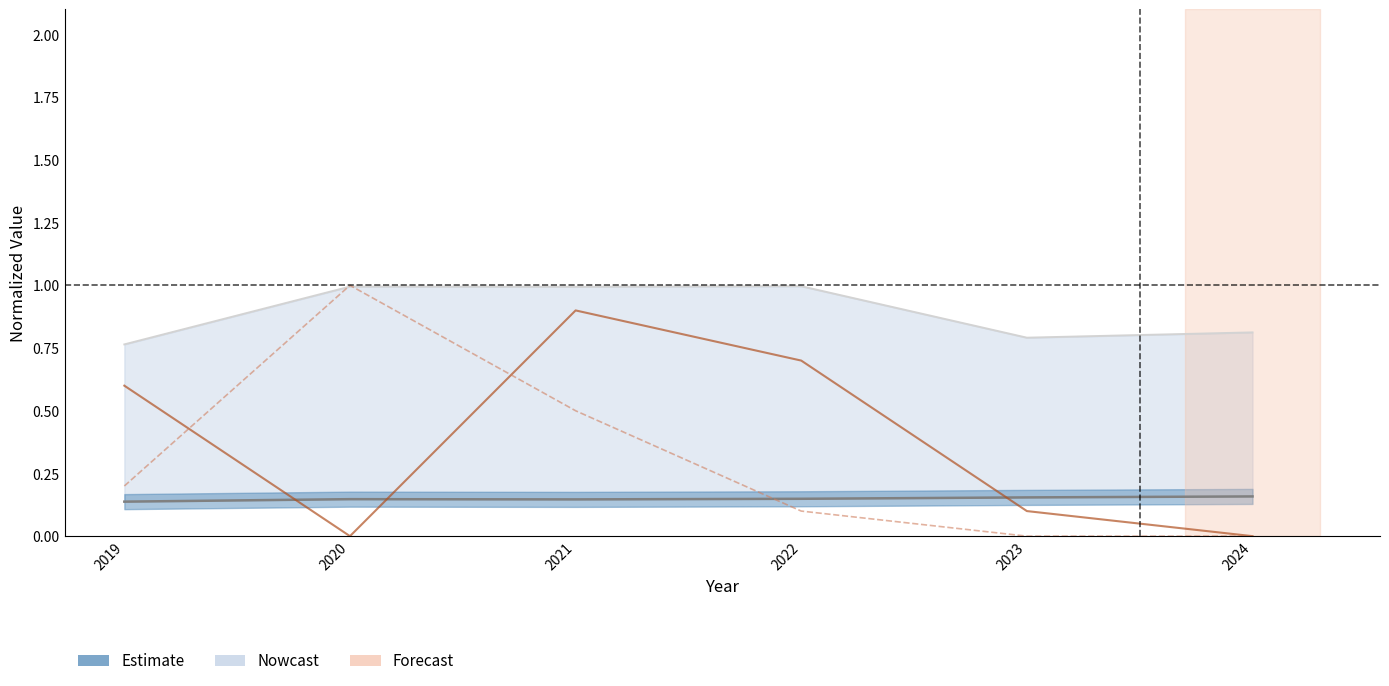

True or false: downloads xml (norm) and csv filesize (norm) cross at least once.

True